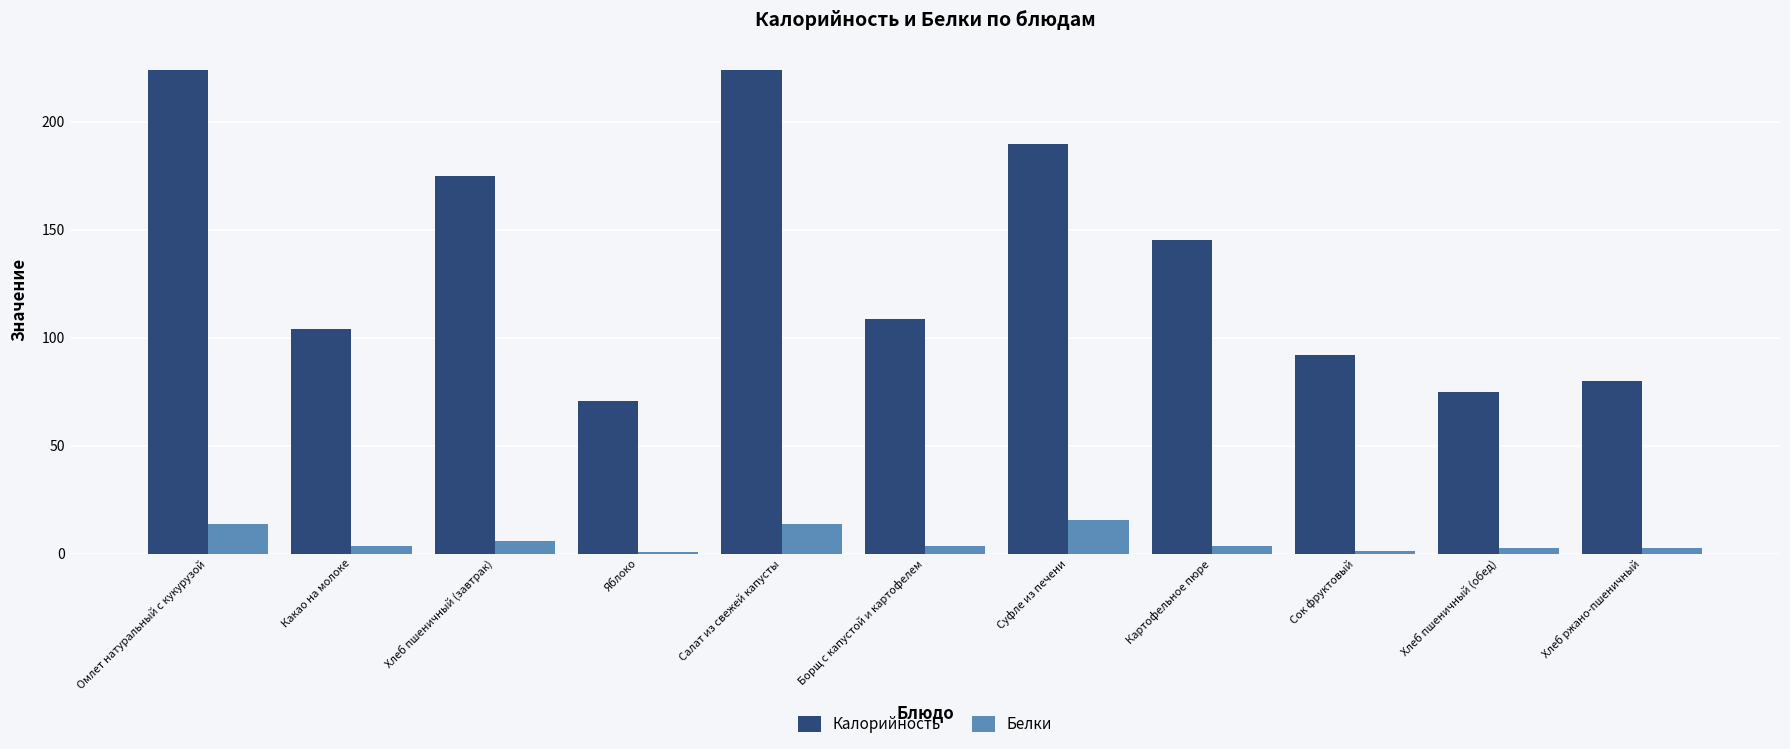

Which series changed the most between Суфле из печени and Хлеб ржано-пшеничный?

Калорийность